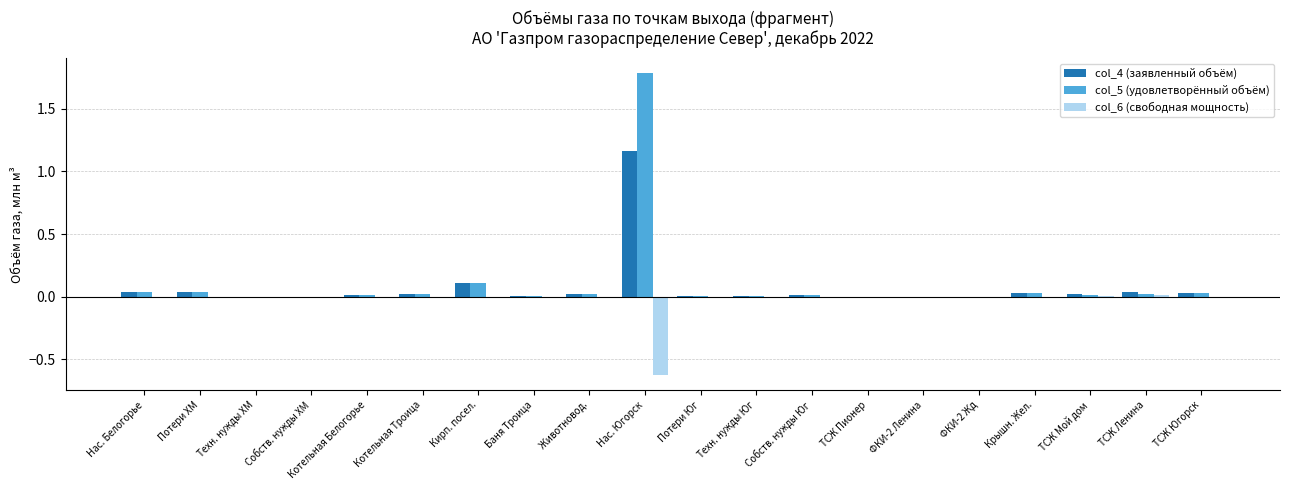

Is the value of col_6 (свободная мощность) at Животновод. greater than the value of col_5 (удовлетворённый объём) at Нас. Белогорье?

No